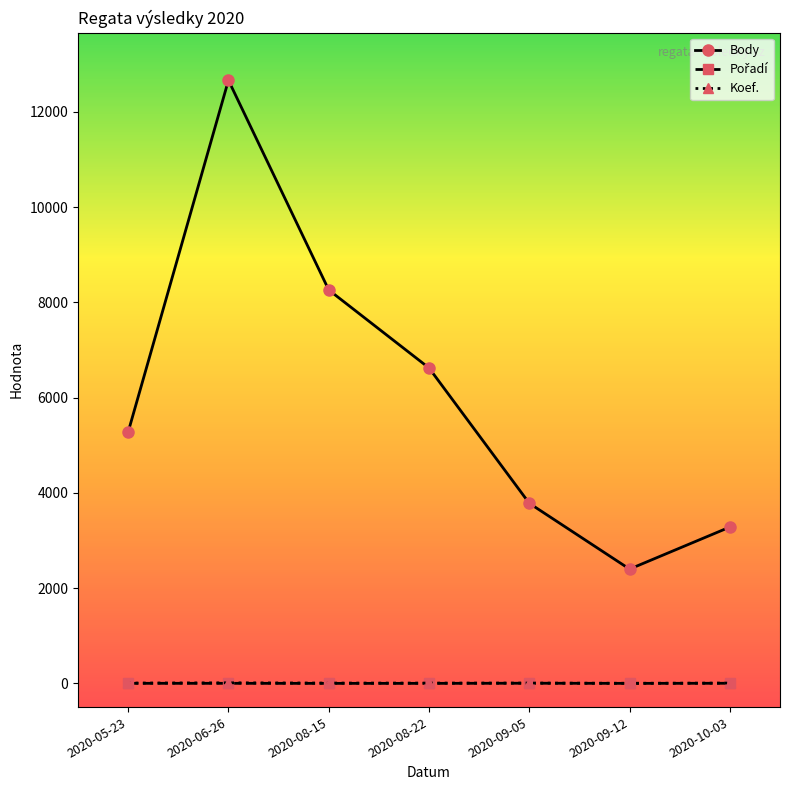

Which category has the highest value across all series?

2020-06-26